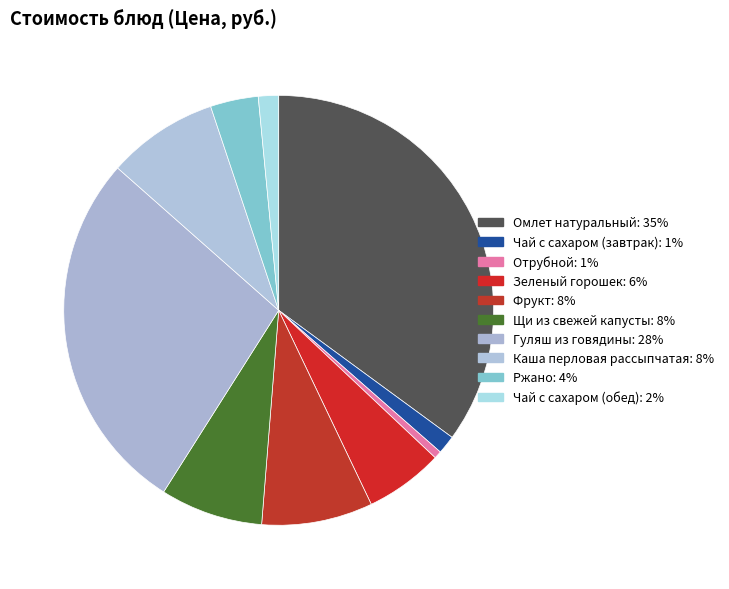

Count the number of slices in the pie.

10